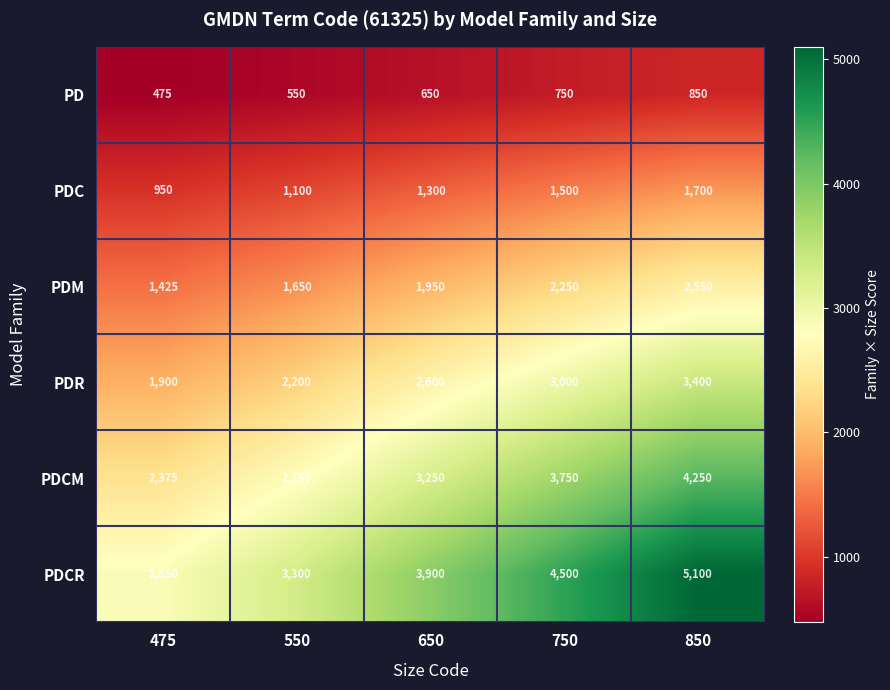

Rank the series at 750 from lowest to highest value.

PD, PDC, PDM, PDR, PDCM, PDCR